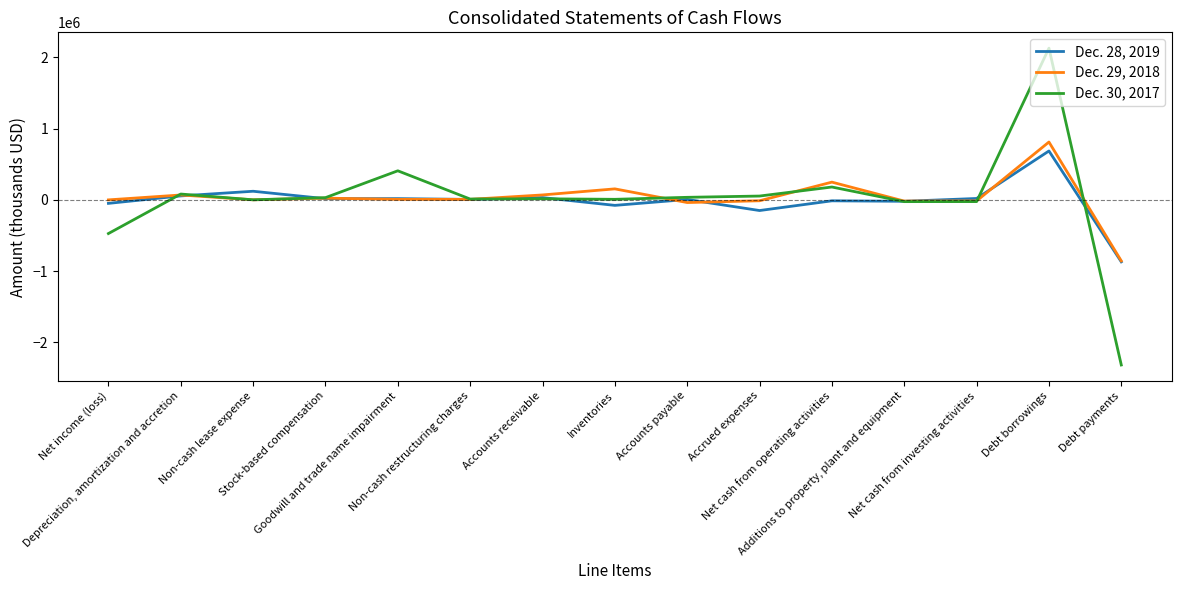

Is this an area chart (filled region under the line)?

No